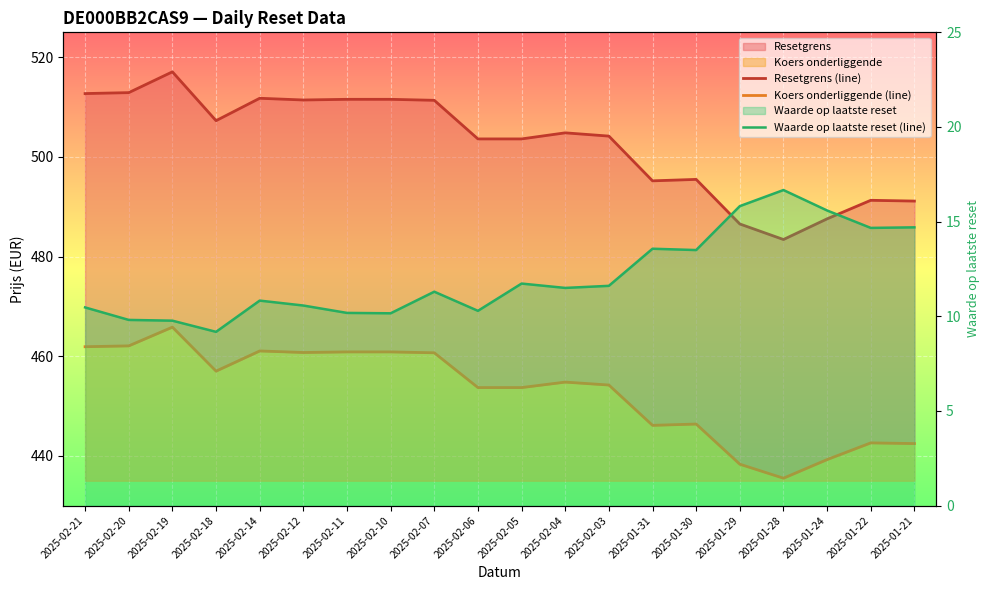

What position from the left is 2025-02-05?

11